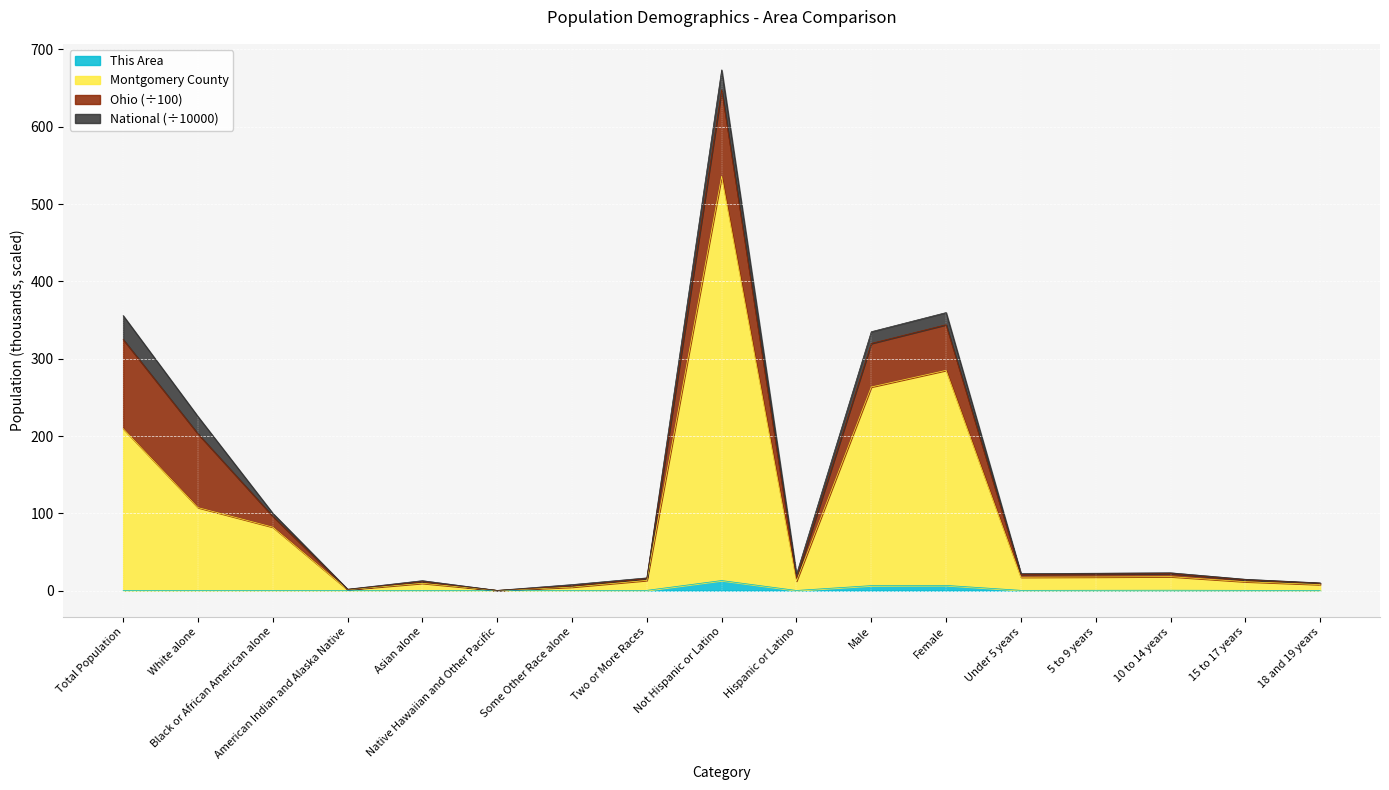

True or false: Montgomery County and This Area cross at least once.

False